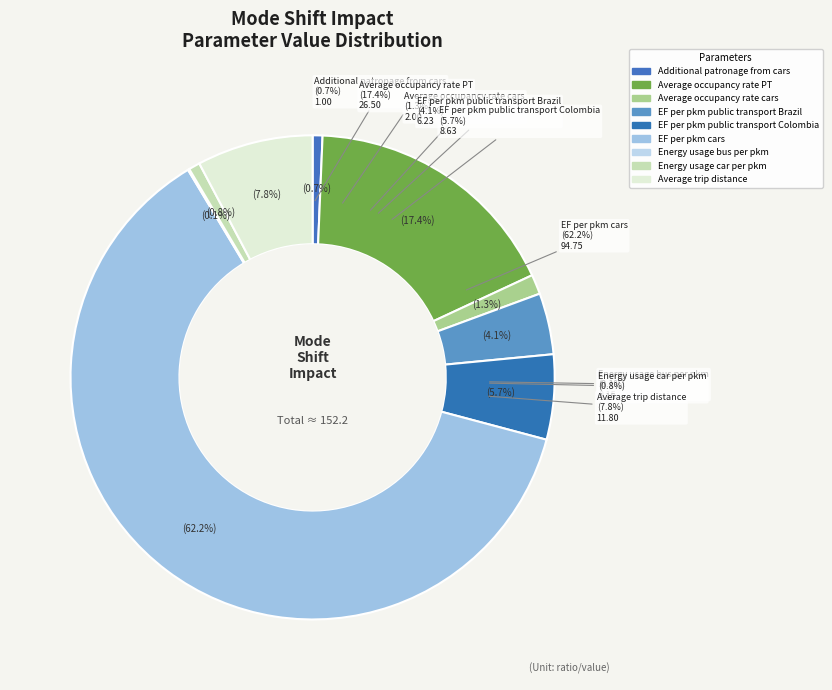

Is there a majority slice in this chart?

Yes